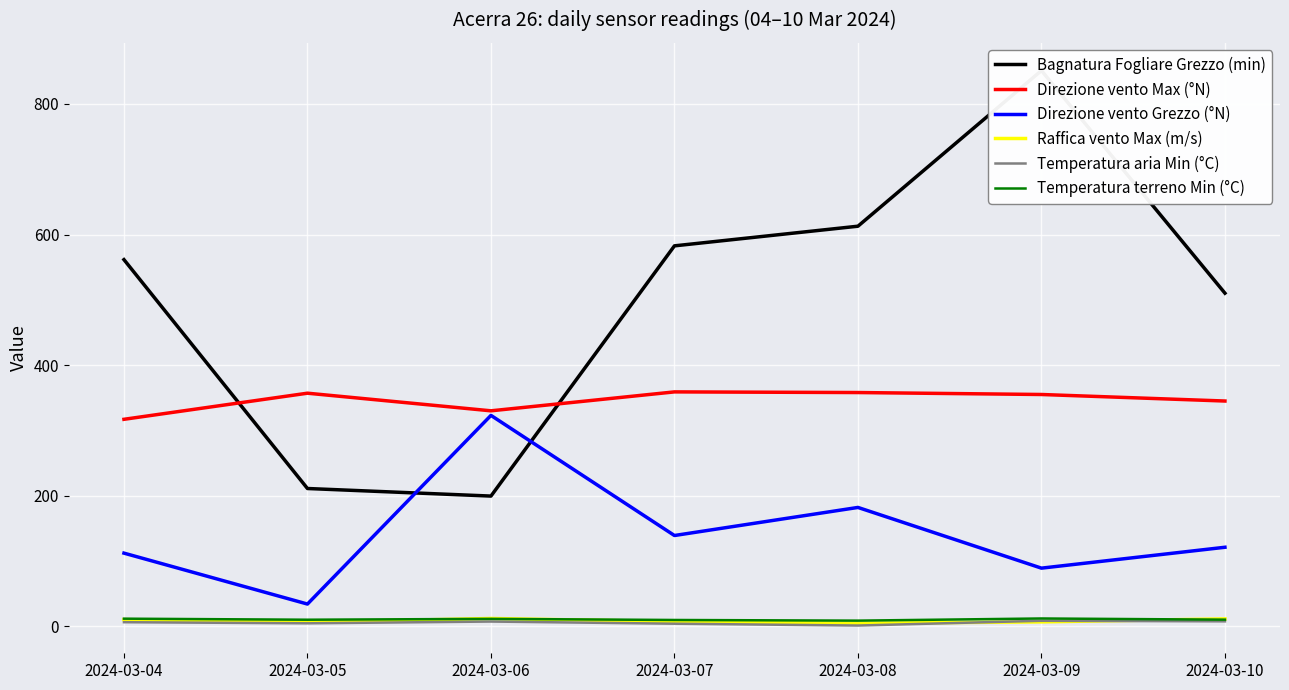

What are all the series names shown in the legend?

Bagnatura Fogliare Grezzo (min), Direzione vento Max (°N), Direzione vento Grezzo (°N), Raffica vento Max (m/s), Temperatura aria Min (°C), Temperatura terreno Min (°C)